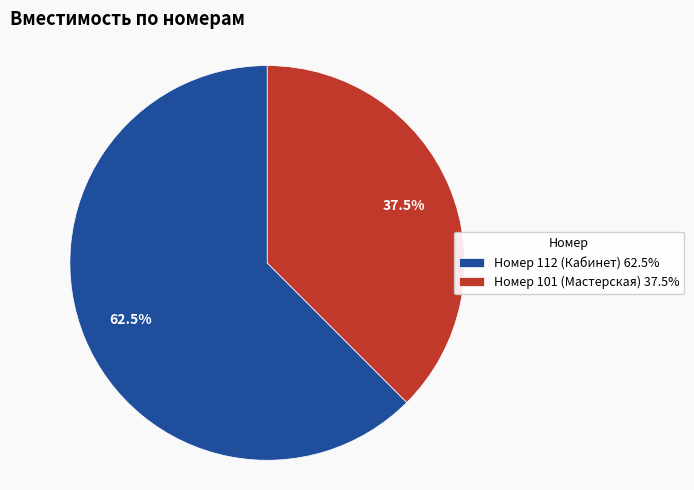

Which has a higher value, Номер 101 (Мастерская) 37.5% or Номер 112 (Кабинет) 62.5%?

Номер 112 (Кабинет) 62.5%